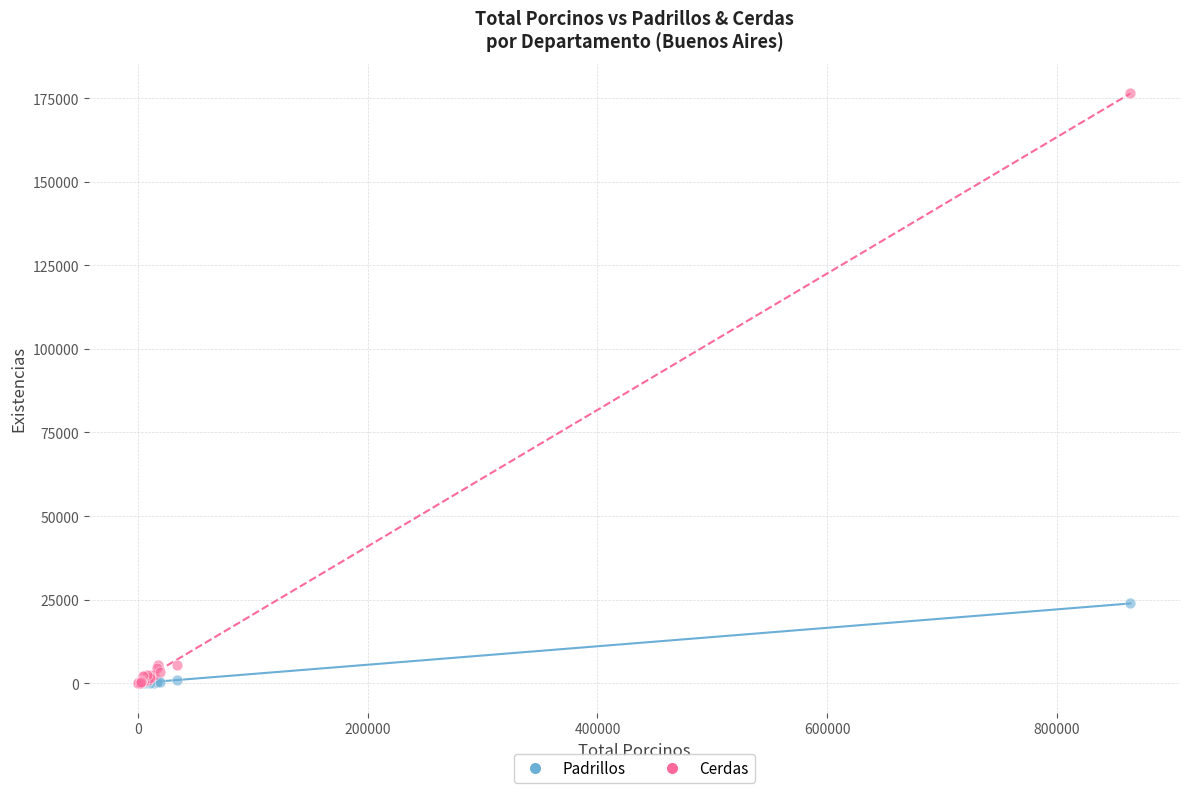

Across all series, what Y value is closest to 88208?

23876